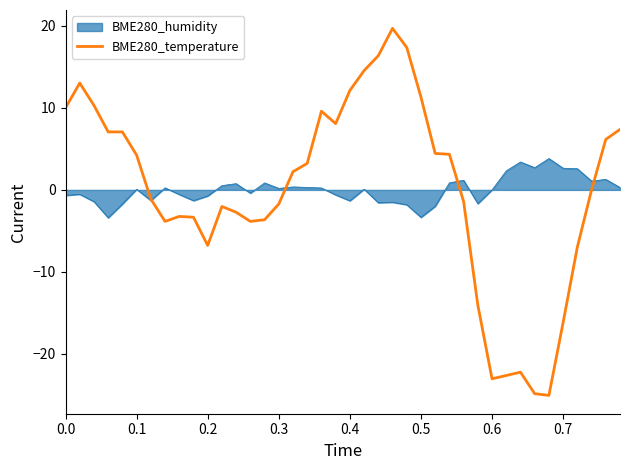

Rank the series by their maximum value, from lowest to highest.

BME280_humidity, BME280_temperature